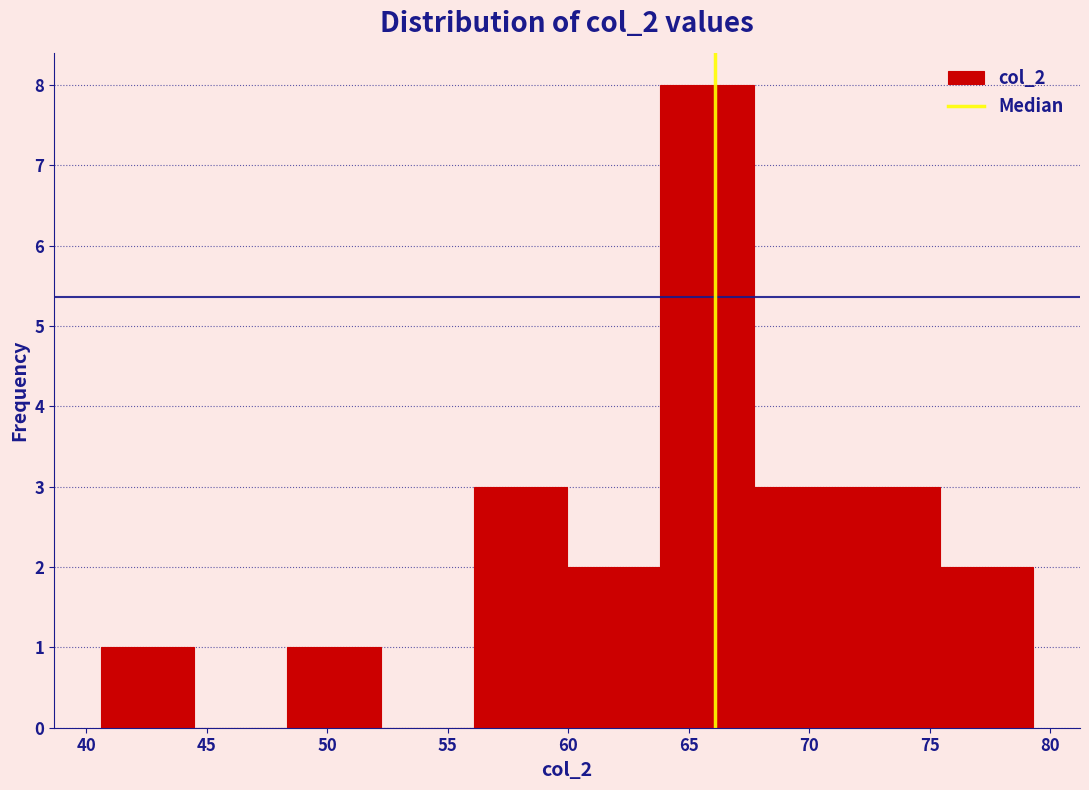

Reading left to right, list every bar in this chart as the range it spans on the x-axis followed by its height. Neither the bar edges nor the heights are printed on the chart, so give them approximately, as read against the axes.

40.5 to 44.5: 1
44.5 to 48.5: 0
48.5 to 52.0: 1
52.0 to 56.0: 0
56.0 to 60.0: 3
60.0 to 64.0: 2
64.0 to 67.5: 8
67.5 to 71.5: 3
71.5 to 75.5: 3
75.5 to 79.5: 2